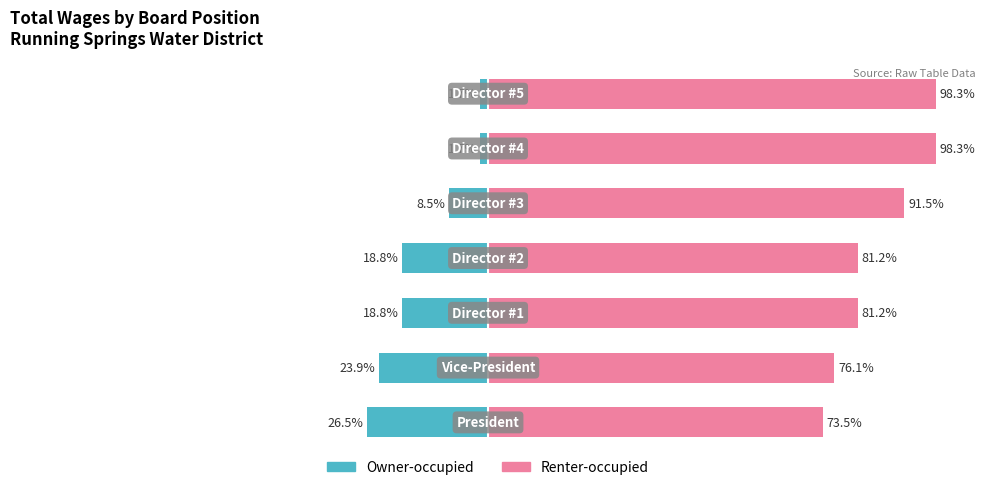

What is the value of the Owner-occupied bar at the 6th from the left?

-1.7